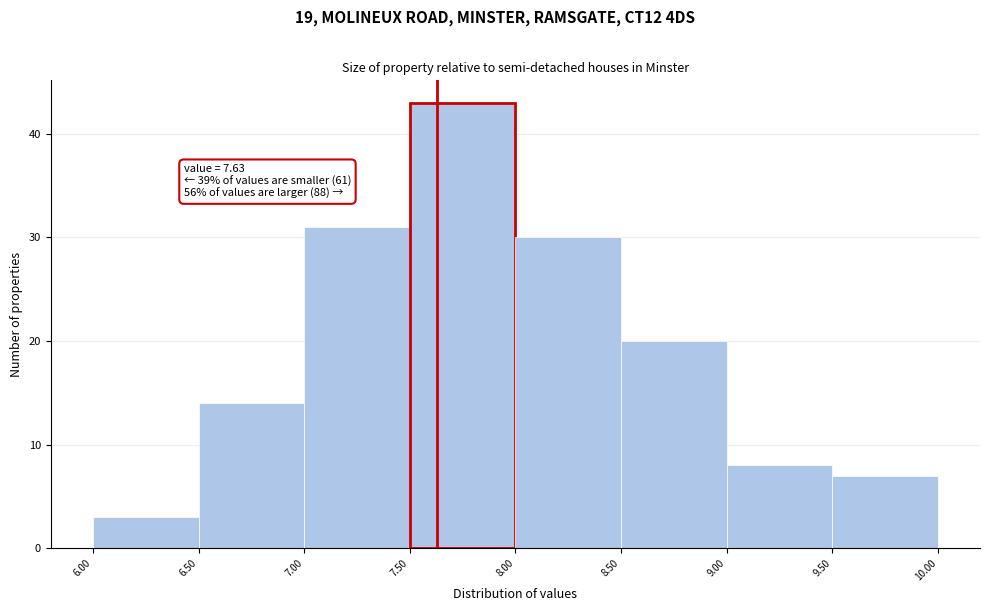

Over which range of the x-axis is the bar tallest?

7.50 to 8.00